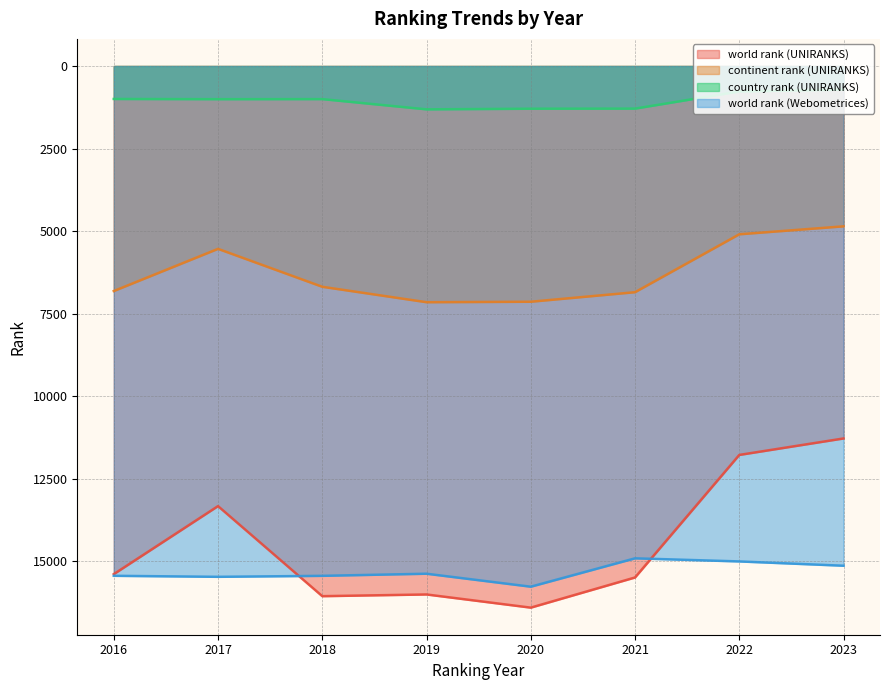

Which series has the largest total across all categories?

world rank (Webometrices)